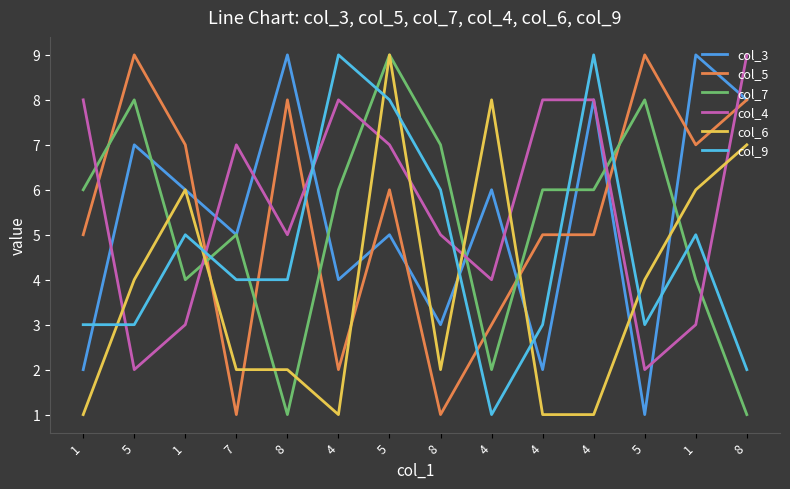

Which category has the lowest value in the col_5 series?

7